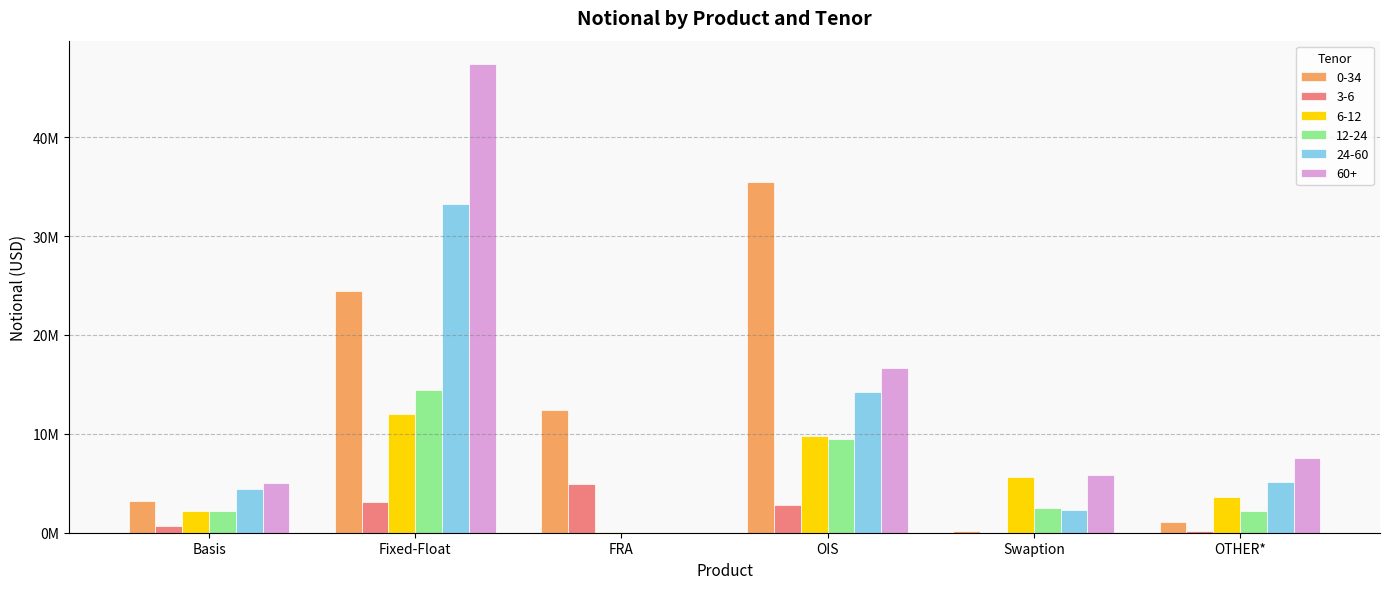

What is the lowest value of the 24-60 series?

1524